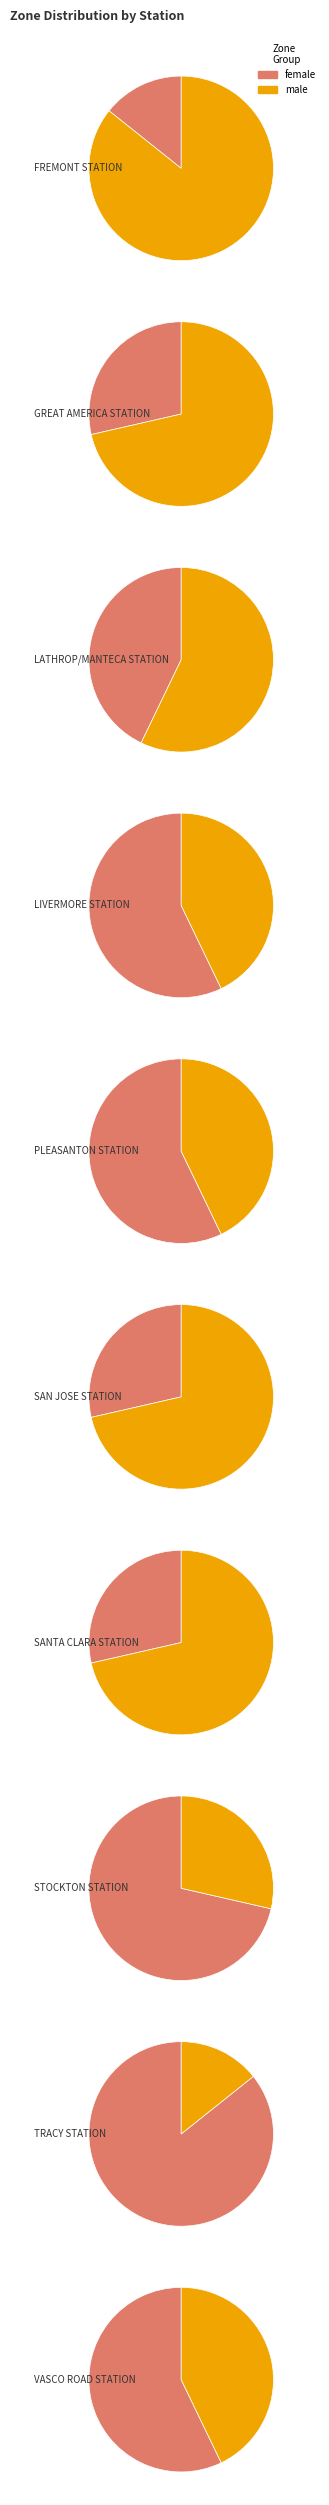

What is the ratio of the value at SANTA CLARA STATION to the value at LATHROP/MANTECA STATION?

1.0